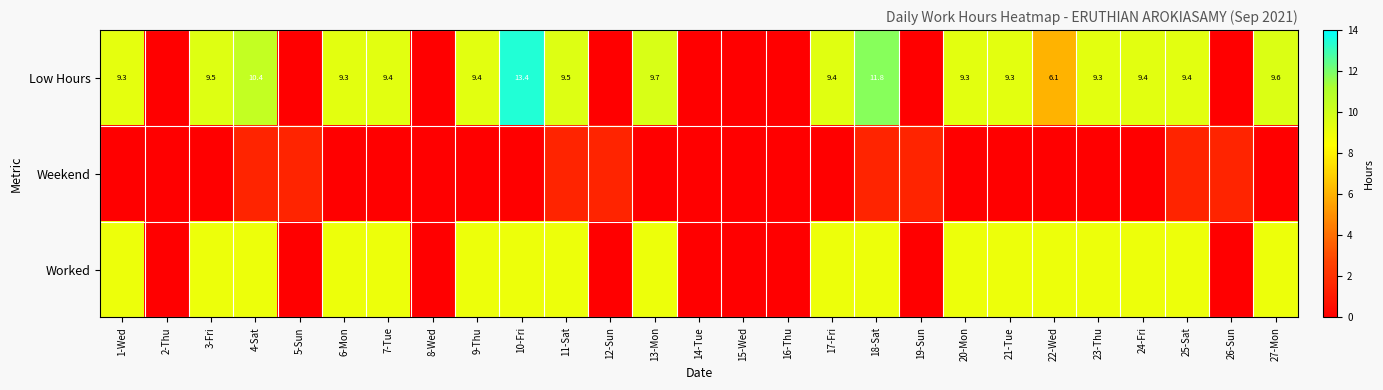

The value of Low Hours at 17-Fri is 4.0. True or false?

False